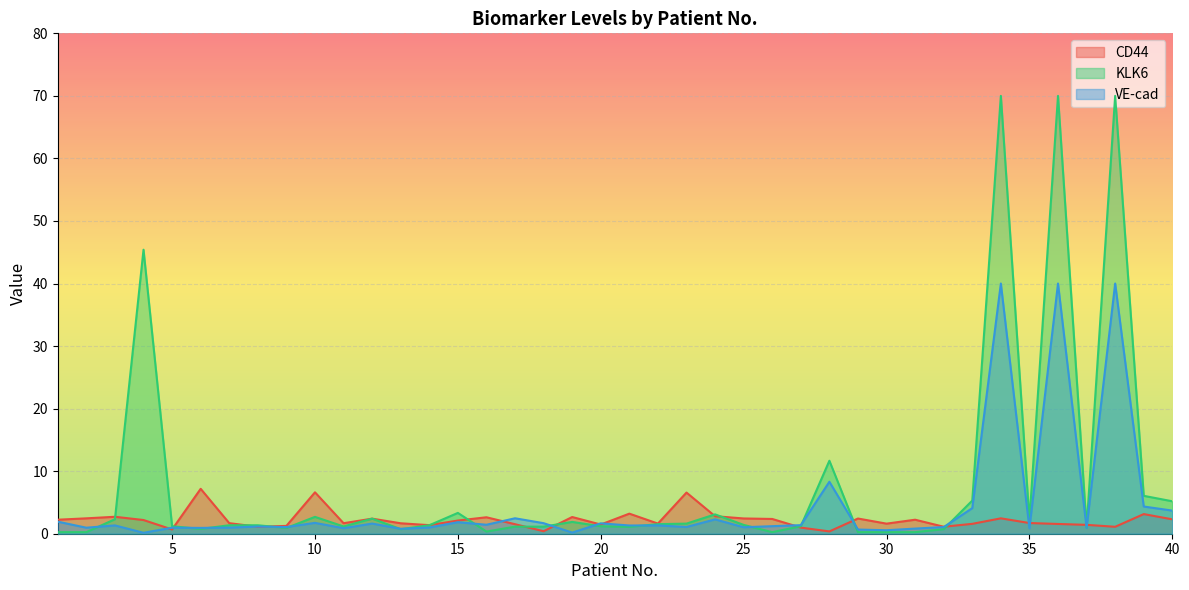

The CD44 series shows 1.1 at 32. True or false?

True